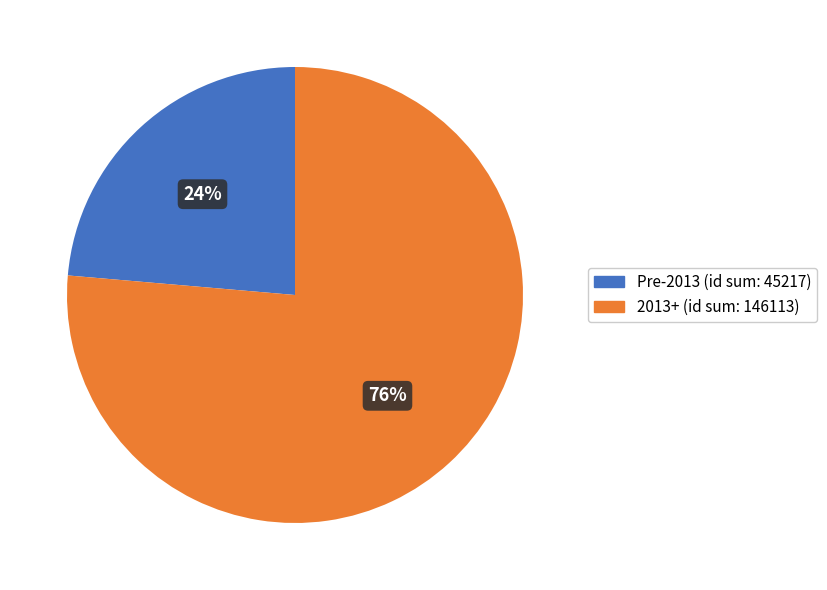

To the nearest percent, what is the average slice percentage?

50%